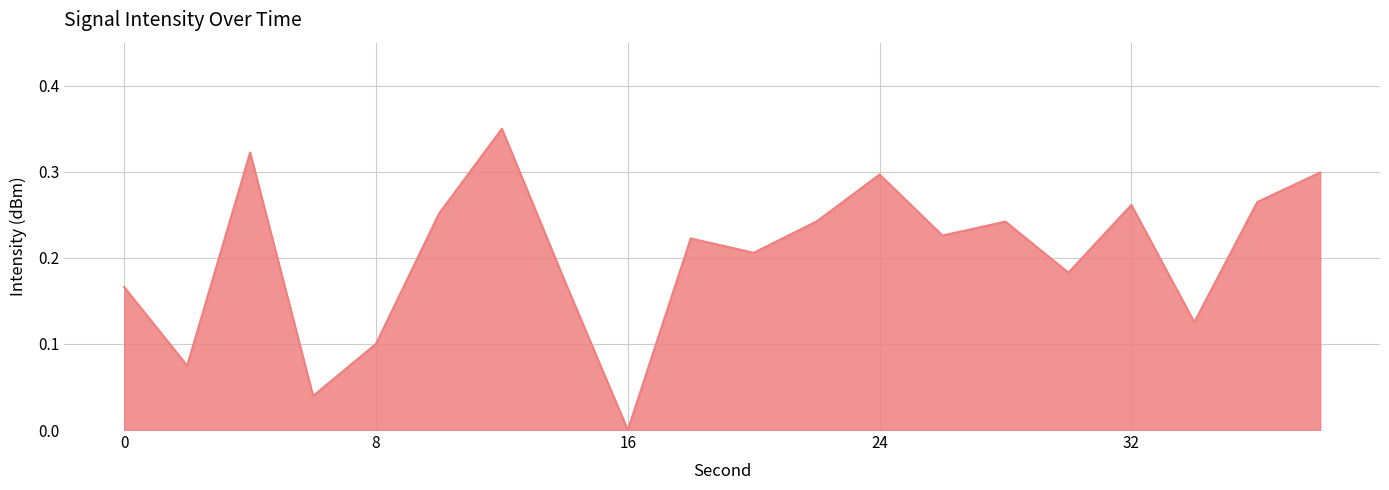

Is this an area chart (filled region under the line)?

Yes